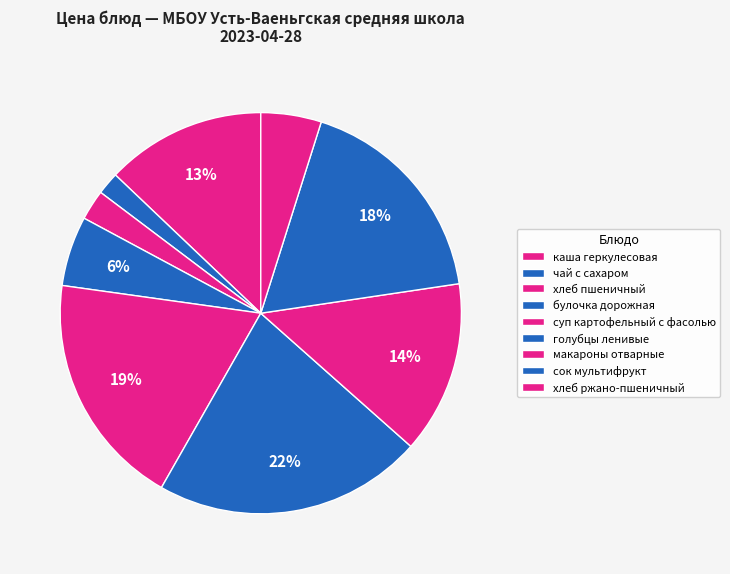

Between голубцы ленивые and булочка дорожная, which is larger?

голубцы ленивые